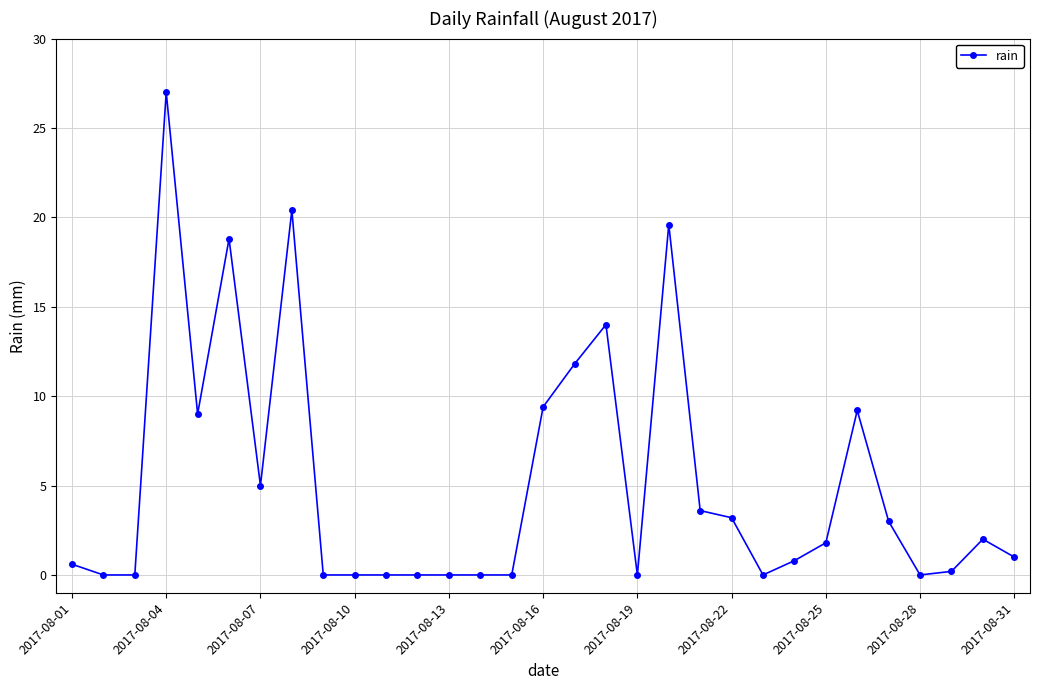

Count the number of data series in this chart.

1